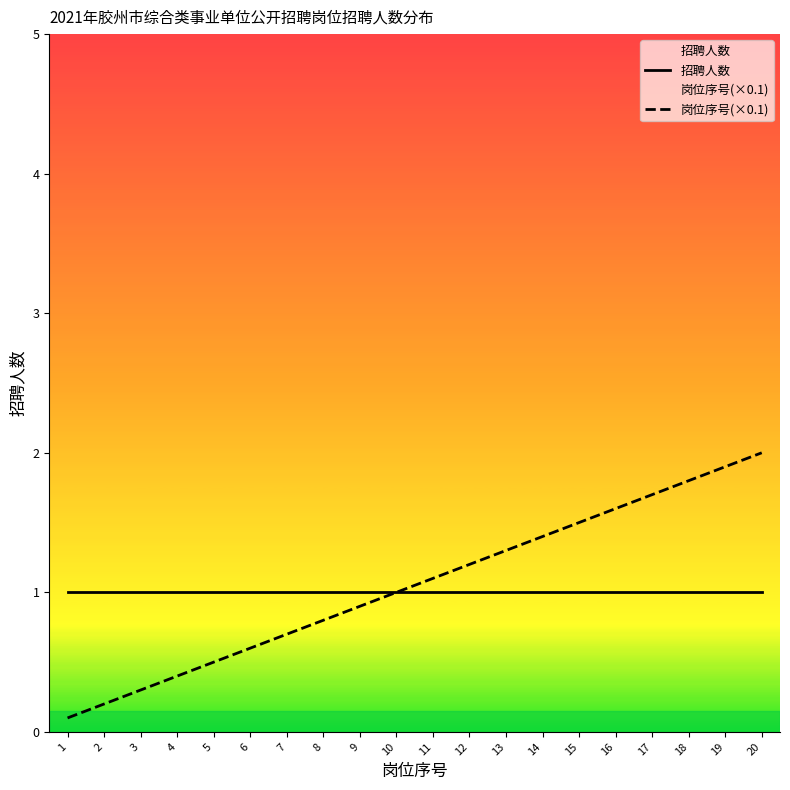

True or false: 招聘人数 and 岗位序号(×0.1) intersect in this chart.

False